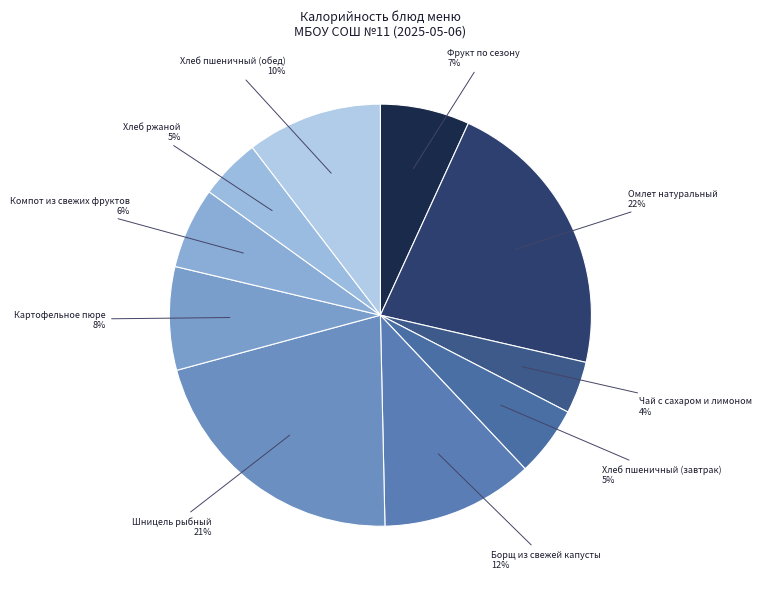

Which slice is the largest?

Омлет натуральный